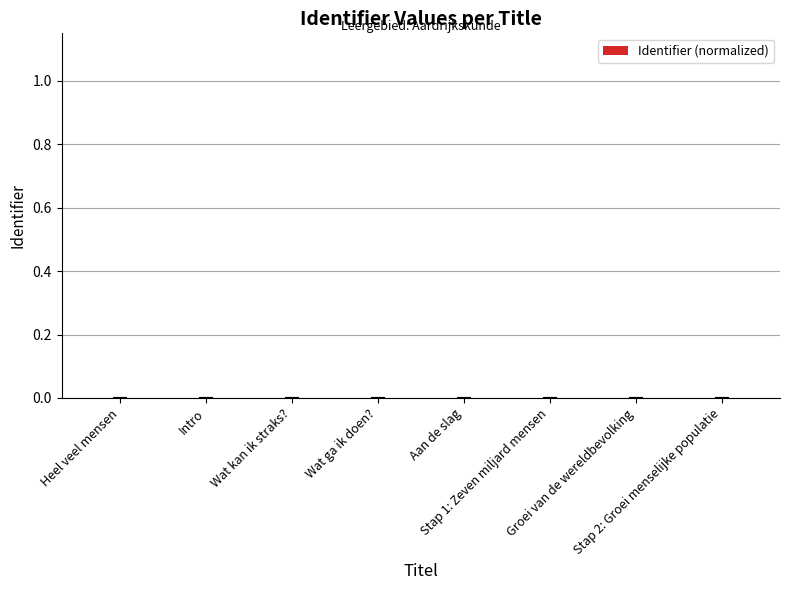

Count the number of data series in this chart.

1